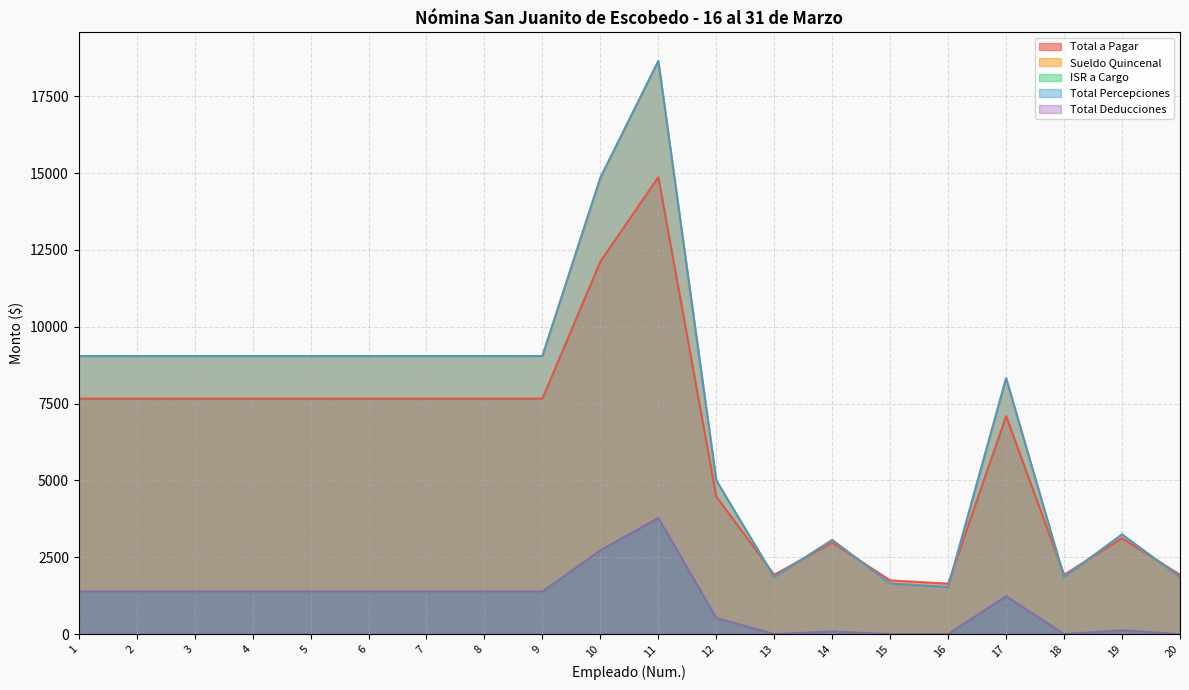

How many values in the ISR a Cargo series are below 1385?

9